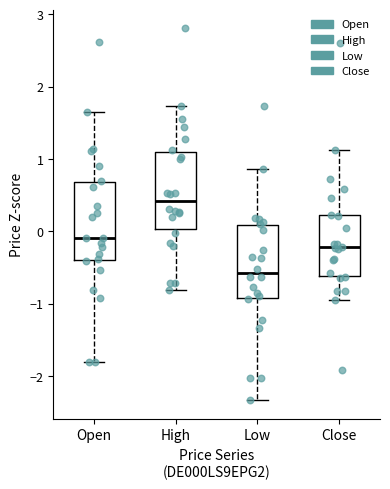

Reading left to right, transcribe this box plot: for each box, give where its median line is, the range the box spans, and where its two whiskers end, as read against the y-axis. The values are not printed on the chart, so give them approximately, as read against the axis.

Open: median -0.1, box -0.4 to 0.7, whiskers -1.8 to 1.6
High: median 0.4, box 0.0 to 1.1, whiskers -0.8 to 1.7
Low: median -0.6, box -0.9 to 0.1, whiskers -2.3 to 0.9
Close: median -0.2, box -0.6 to 0.2, whiskers -1.0 to 1.1